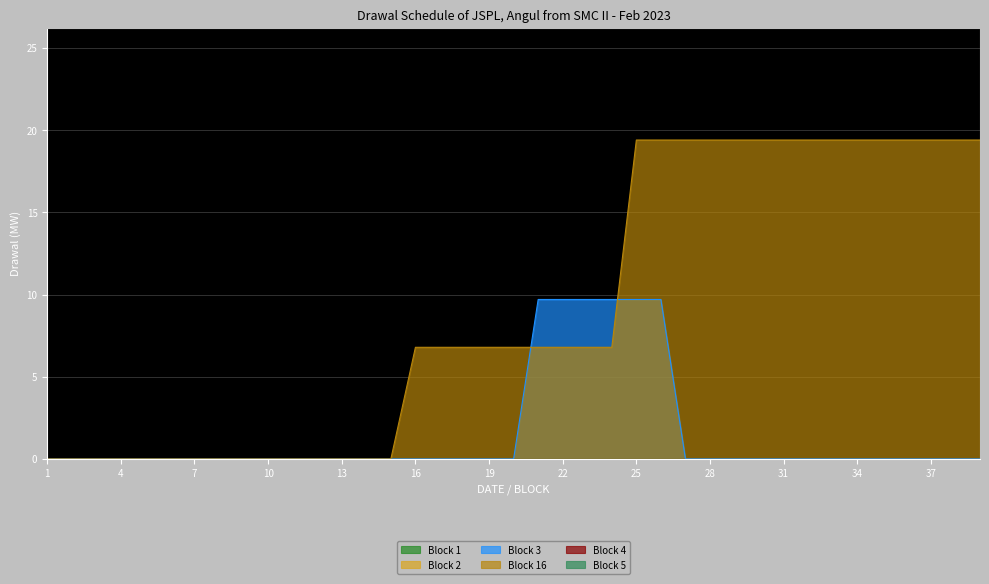

At which category is the sum across all series the highest?

25